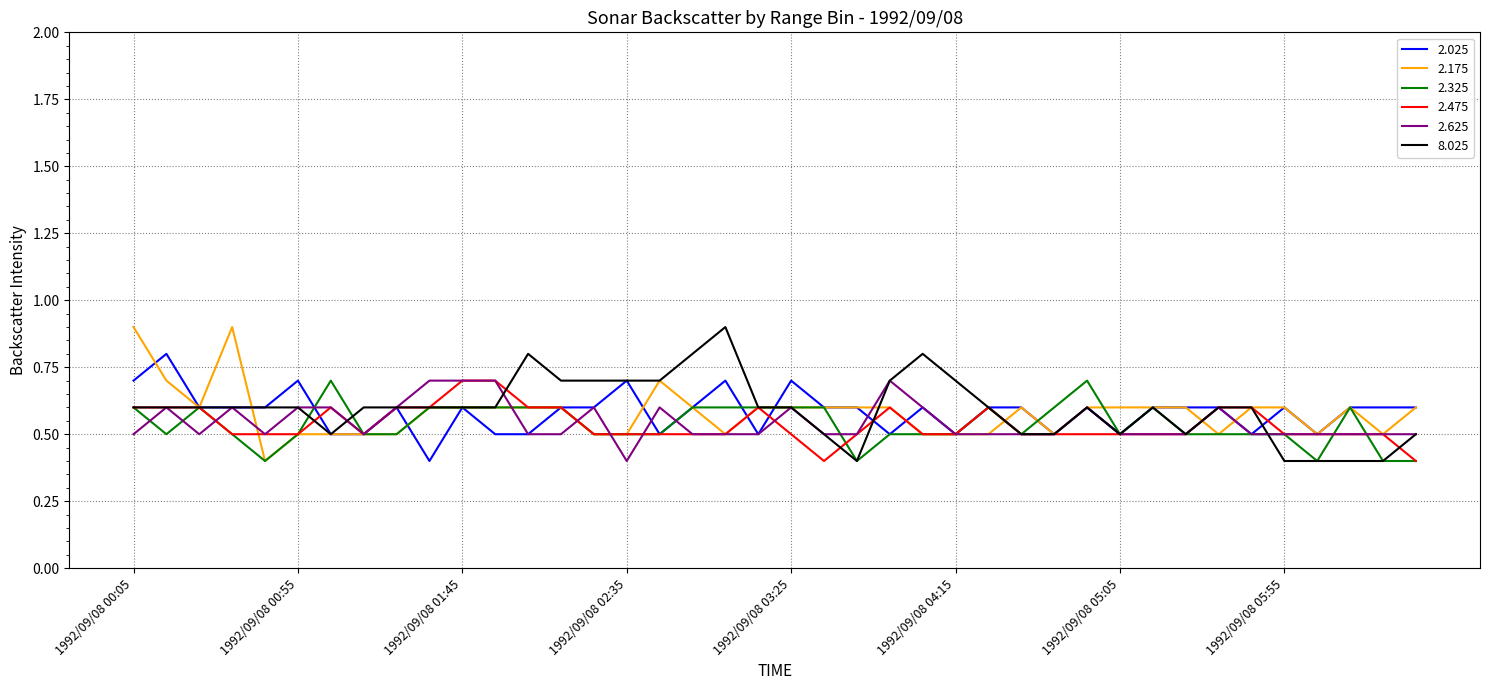

What is the minimum value shown in the chart?

0.4